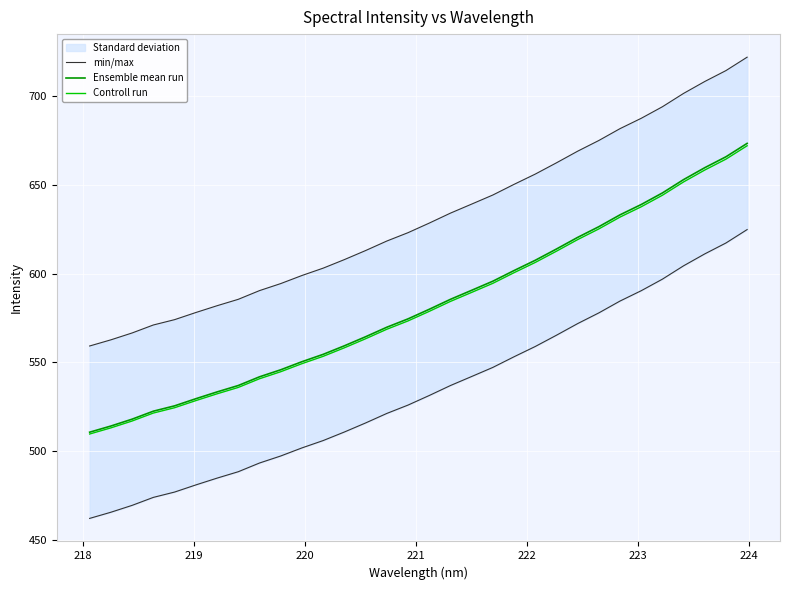

What is the highest value of the Controll run series?

671.9